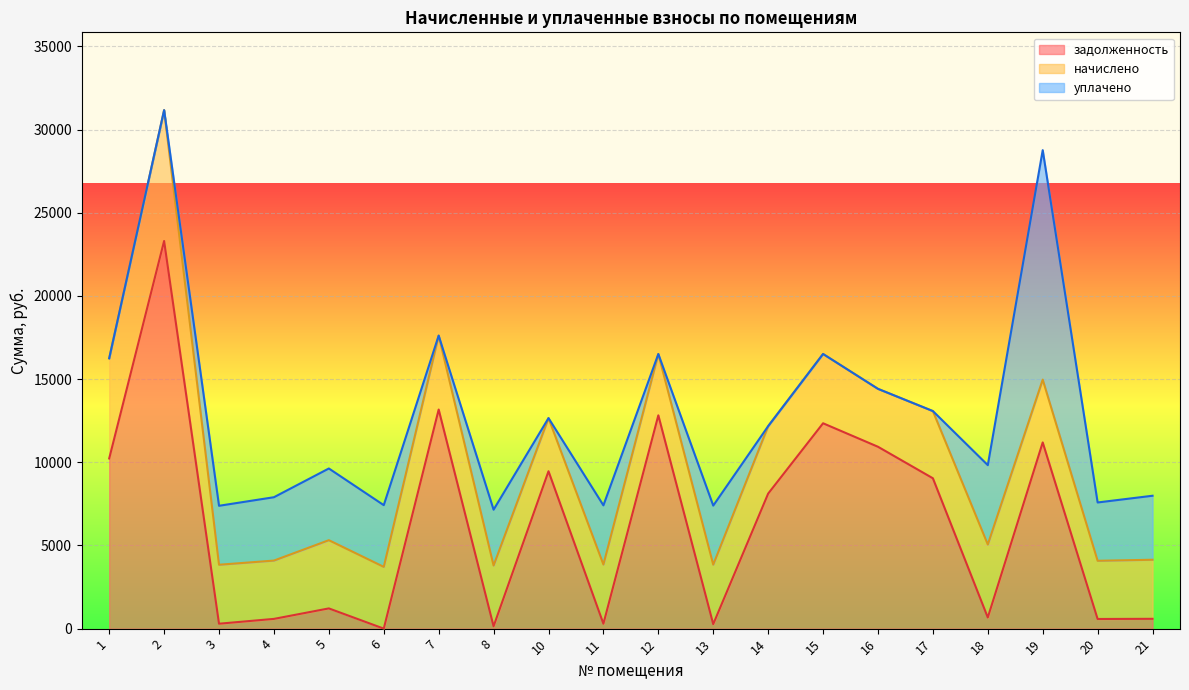

At 17, list the series in order from smallest to largest.

уплачено, начислено, задолженность